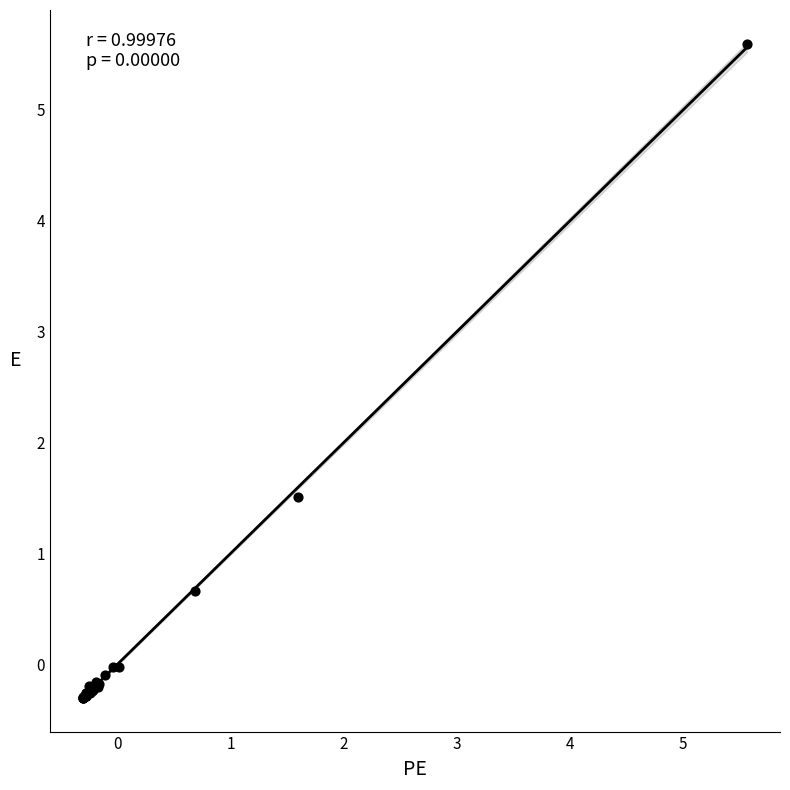

What Y value in the scatter plot is closest to 2?

1.5